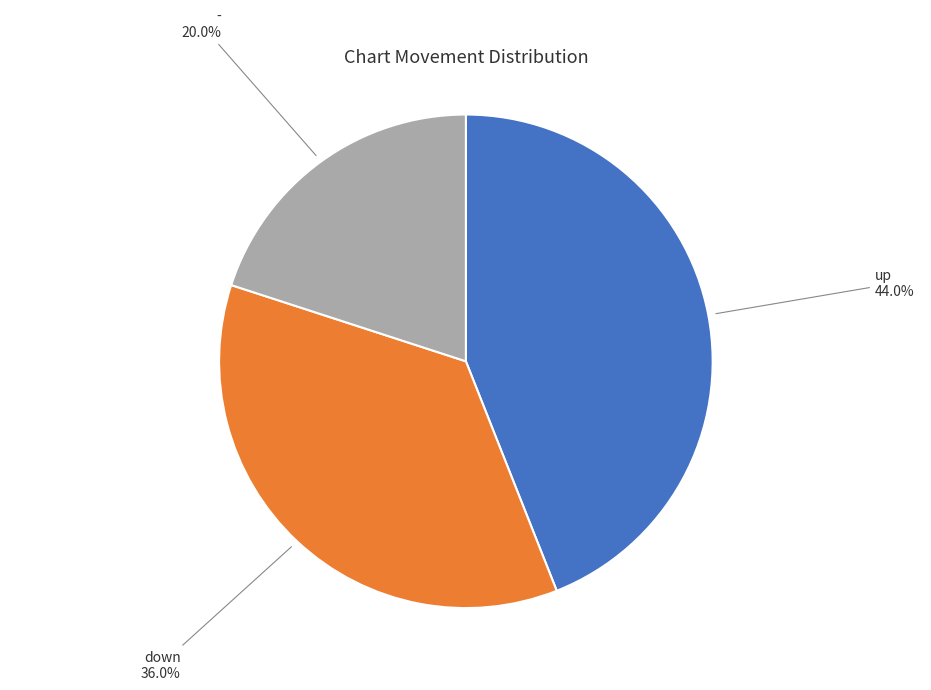

To the nearest percent, what is the difference between the largest and smallest slice percentages?

24%